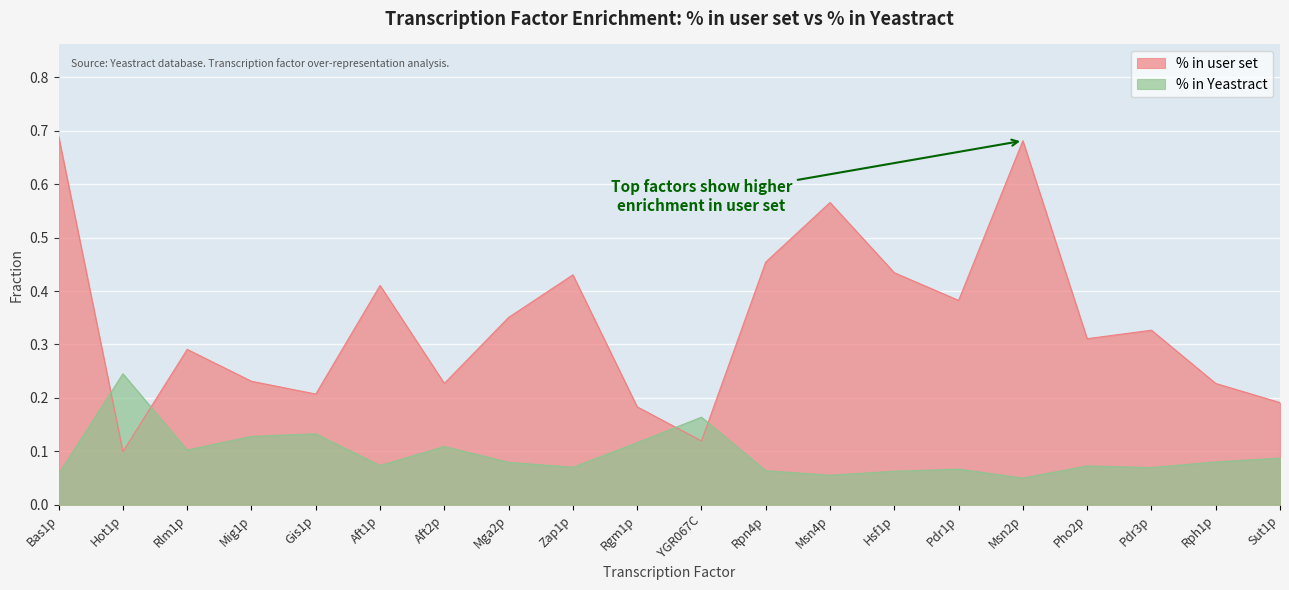

The % in user set series shows 0.5 at Rpn4p. True or false?

True